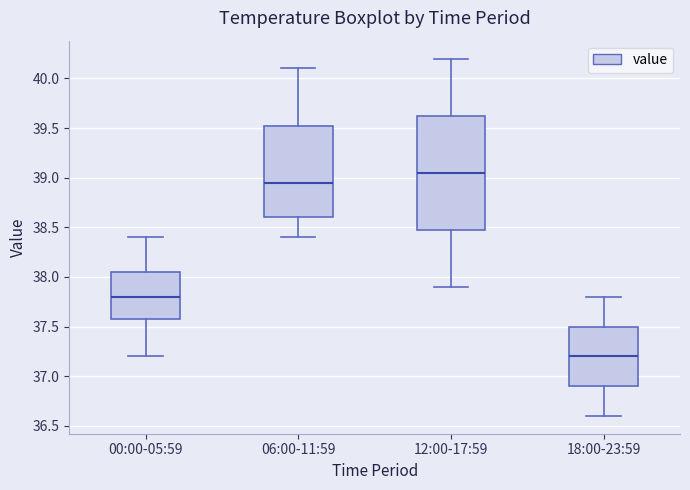

Reading left to right, read every box against the y-axis: the position of its median line, the range the box covers, and the ends of its whiskers. The values are not printed on the chart, so give them approximately, as read against the axis.

00:00-05:59: median 37.80, box 37.60 to 38.05, whiskers 37.20 to 38.40
06:00-11:59: median 38.95, box 38.60 to 39.55, whiskers 38.40 to 40.10
12:00-17:59: median 39.05, box 38.50 to 39.65, whiskers 37.90 to 40.20
18:00-23:59: median 37.20, box 36.90 to 37.50, whiskers 36.60 to 37.80